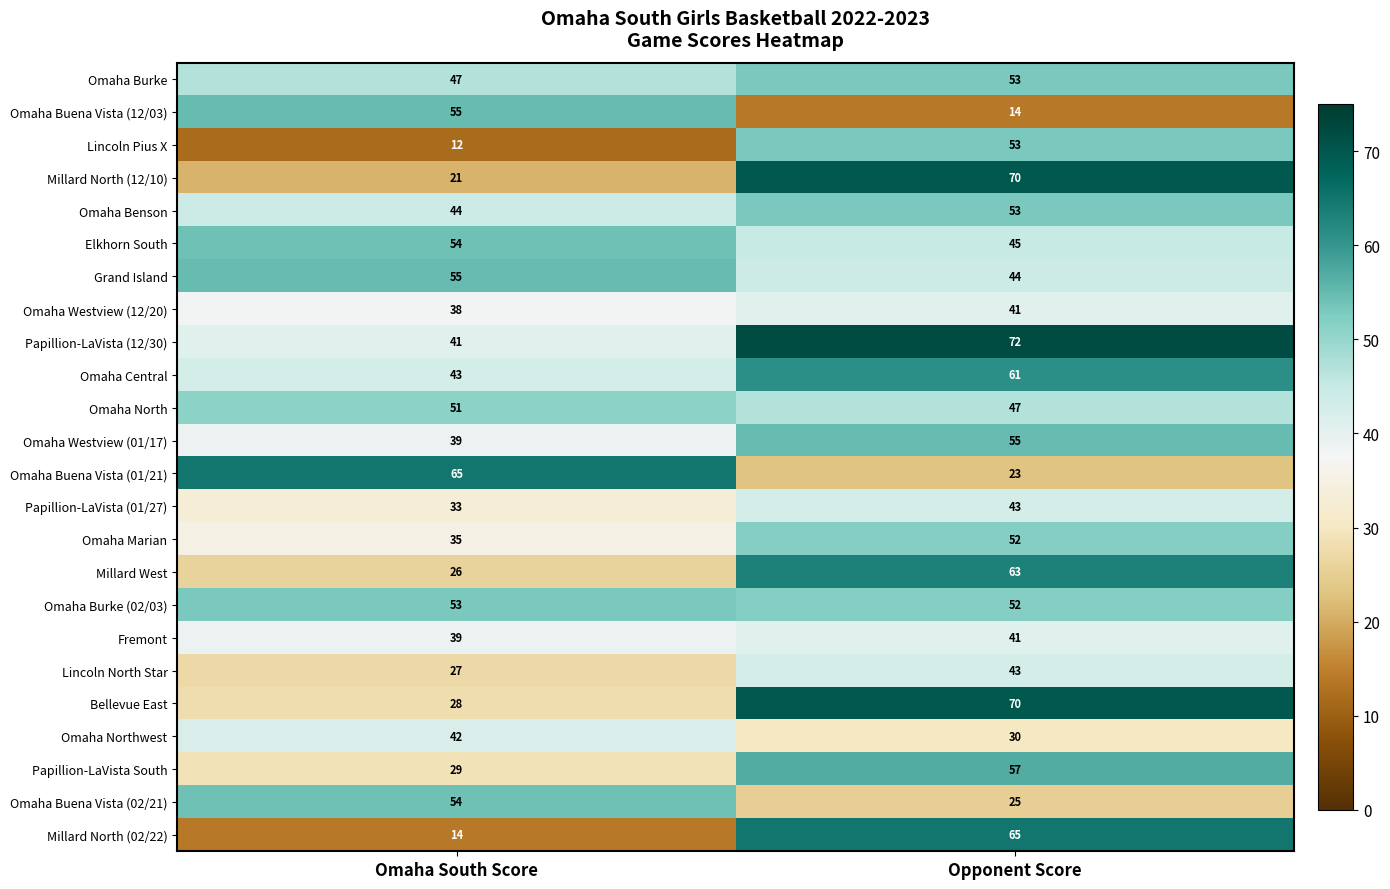

What is the difference between the maximum and minimum values in the Papillion-LaVista (12/30) series?

31